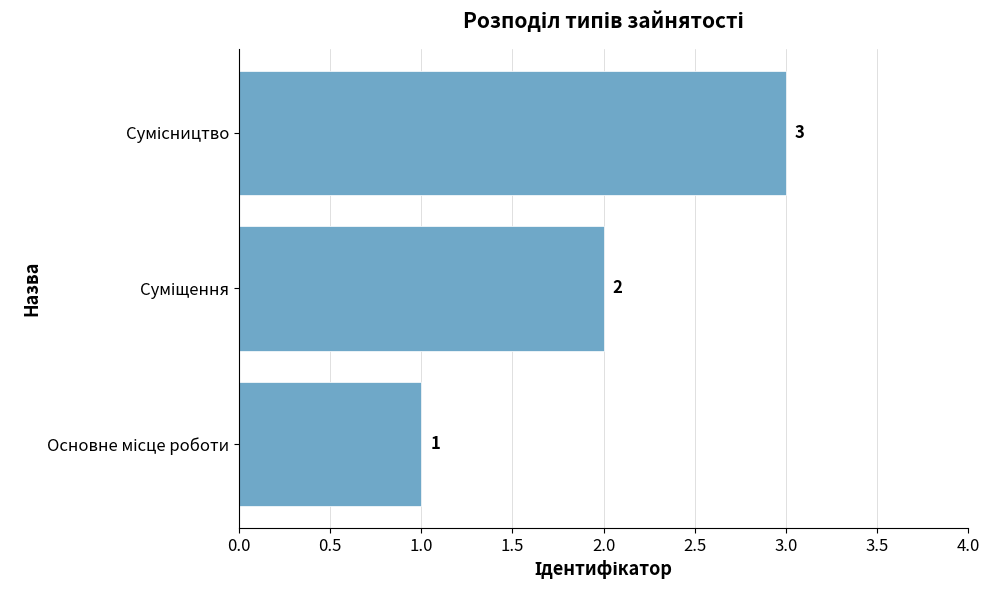

How many bars are there in total?

3